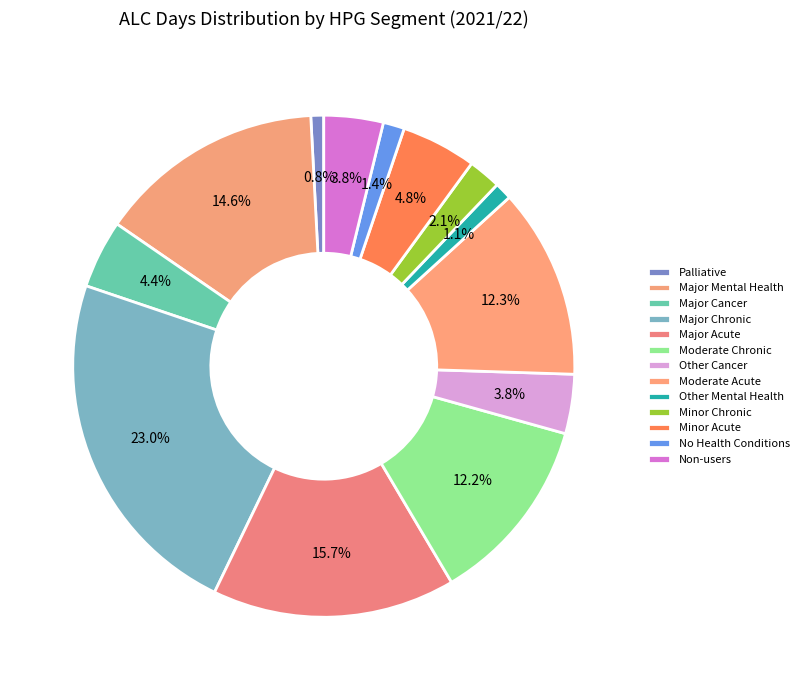

True or false: Other Mental Health accounts for 1% of the total.

True